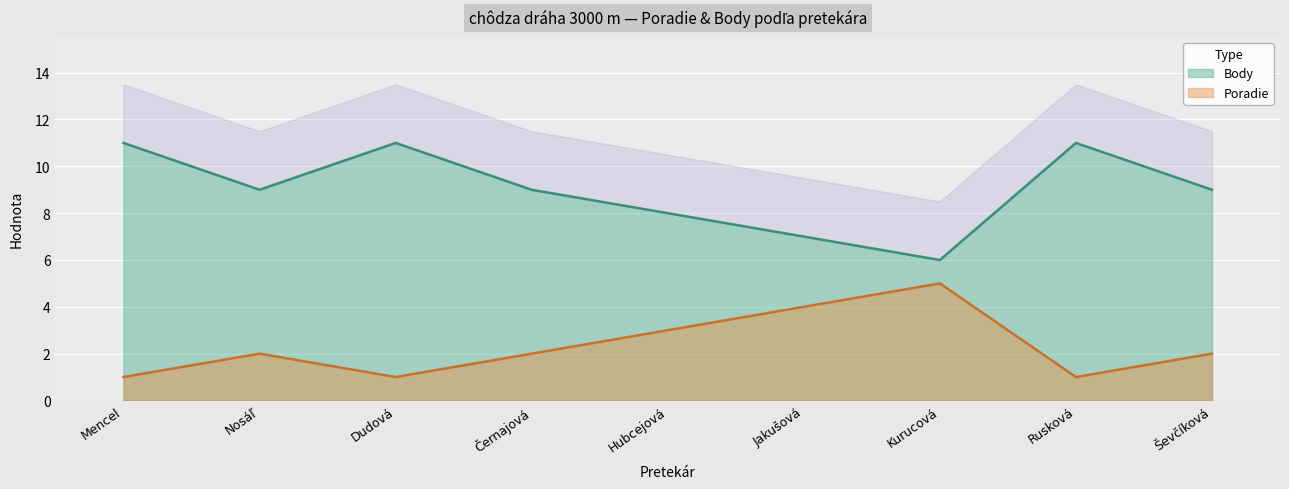

Reading left to right, extract all data points from this chart.

Poradie: Mencel=1	Nosáľ=2	Dudová=1	Černajová=2	Hubcejová=3	Jakušová=4	Kurucová=5	Rusková=1	Ševčíková=2
Body: Mencel=11	Nosáľ=9	Dudová=11	Černajová=9	Hubcejová=8	Jakušová=7	Kurucová=6	Rusková=11	Ševčíková=9